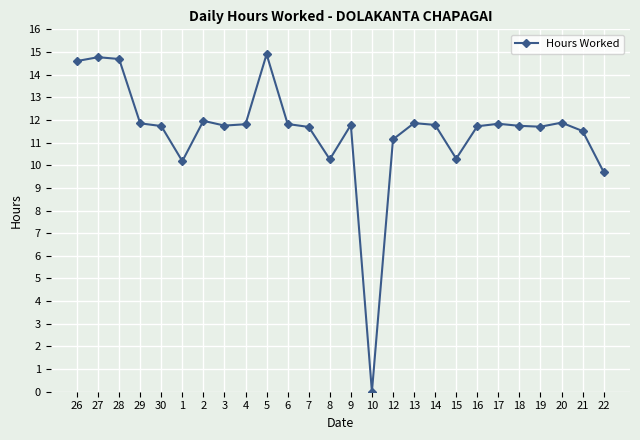

Which has a higher value, 8 or 18?

18